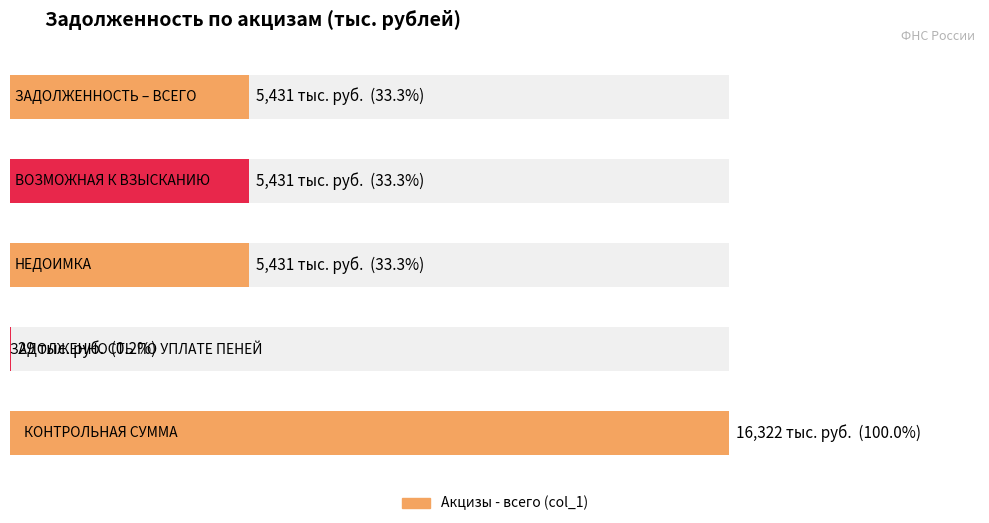

Reading left to right, transcribe all the data shown in this chart.

ЗАДОЛЖЕННОСТЬ – ВСЕГО=5431	ВОЗМОЖНАЯ К ВЗЫСКАНИЮ=5431	НЕДОИМКА=5431	ЗАДОЛЖЕННОСТЬ ПО УПЛАТЕ ПЕНЕЙ=29	КОНТРОЛЬНАЯ СУММА=16322